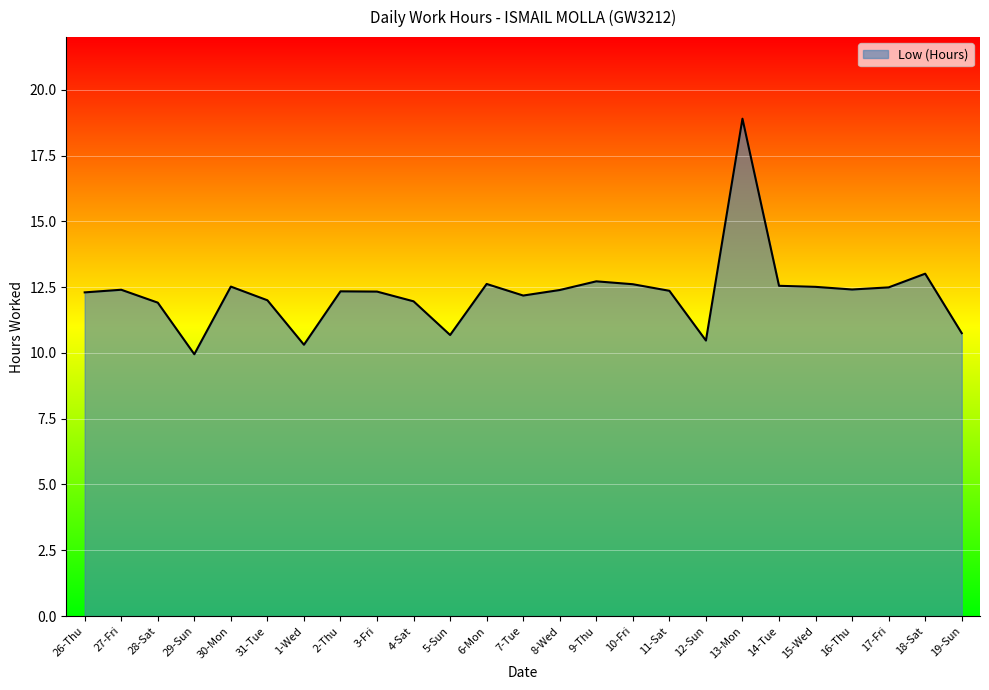

What is the difference between the second highest and second lowest values?

2.7